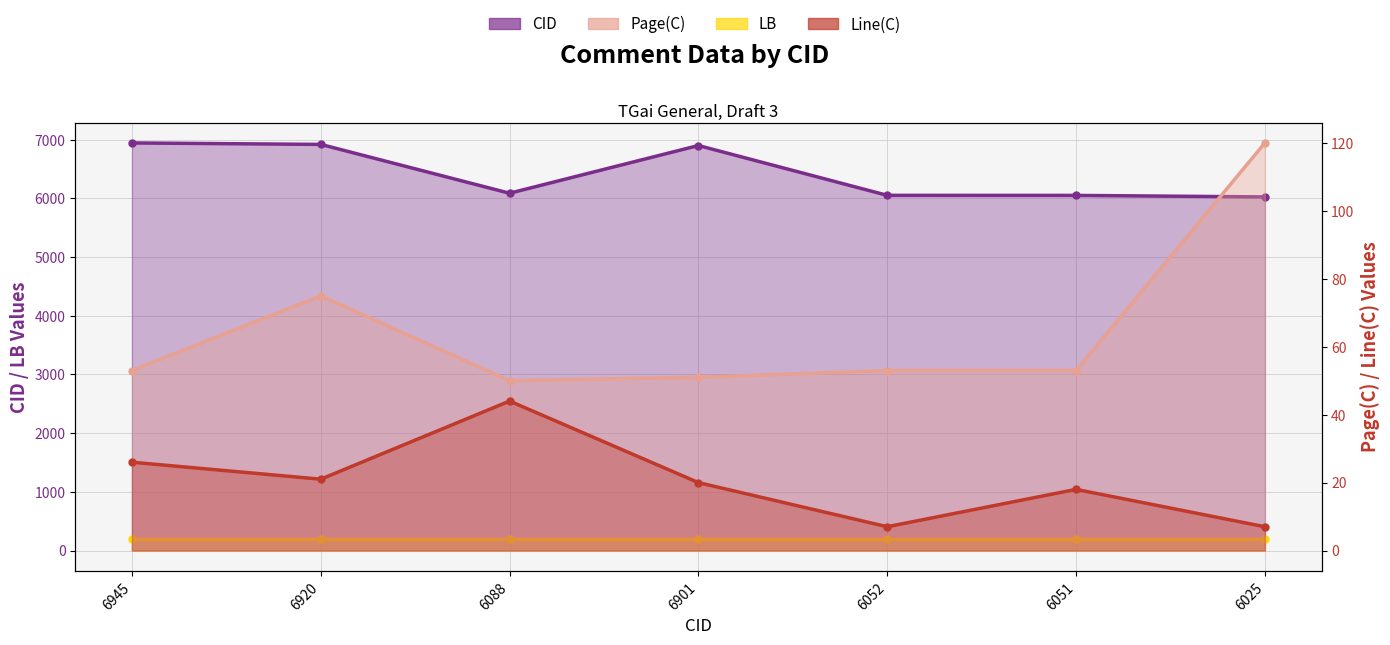

Which series has the widest spread of values?

CID